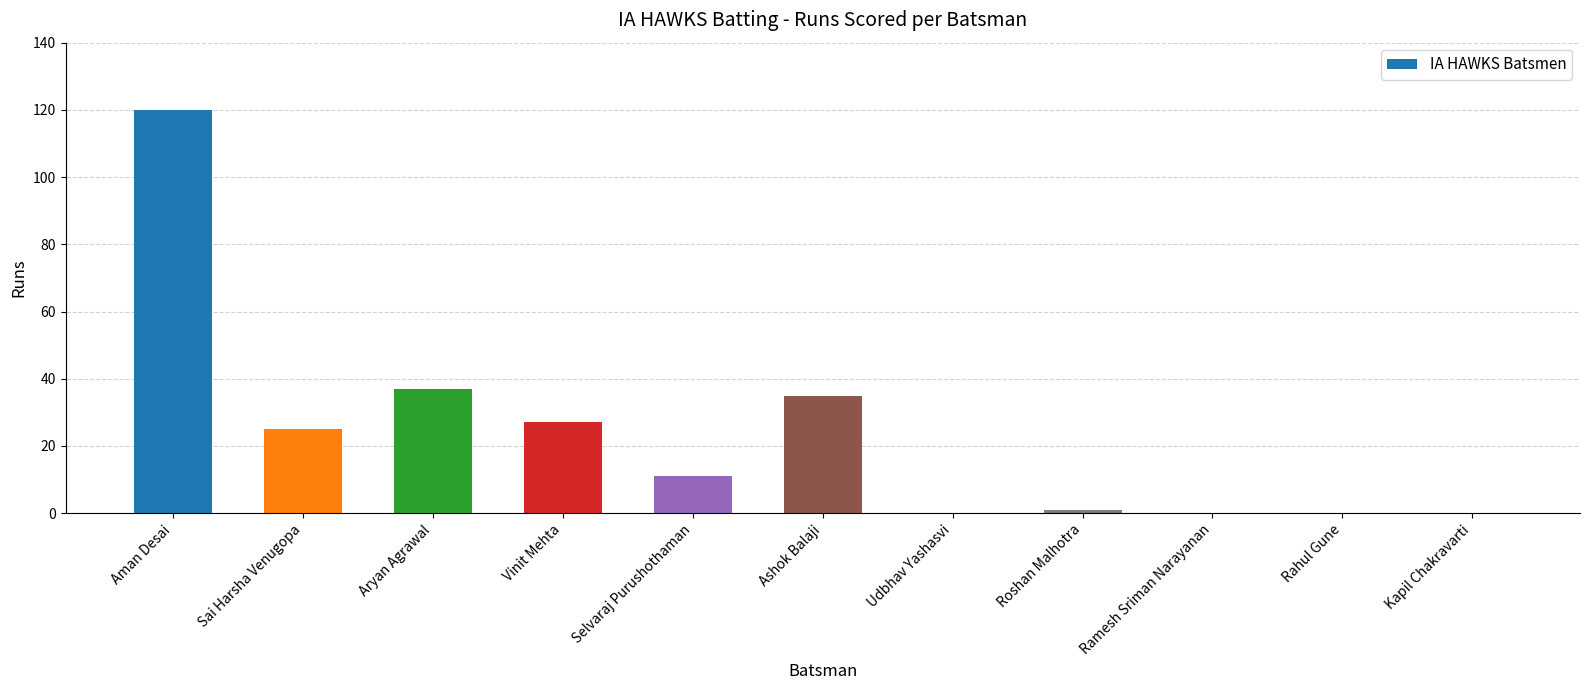

Reading right to left, list all the values displayed in this chart.

Kapil Chakravarti=0	Rahul Gune=0	Ramesh Sriman Narayanan=0	Roshan Malhotra=1	Udbhav Yashasvi=0	Ashok Balaji=35	Selvaraj Purushothaman=11	Vinit Mehta=27	Aryan Agrawal=37	Sai Harsha Venugopa=25	Aman Desai=120